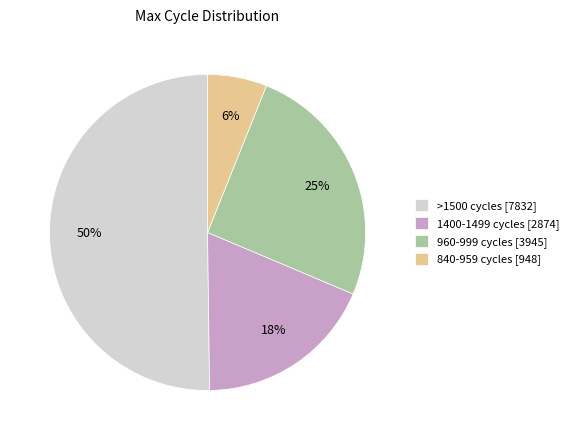

To the nearest percent, what percentage of the pie is 960-999 cycles [3945]?

25%